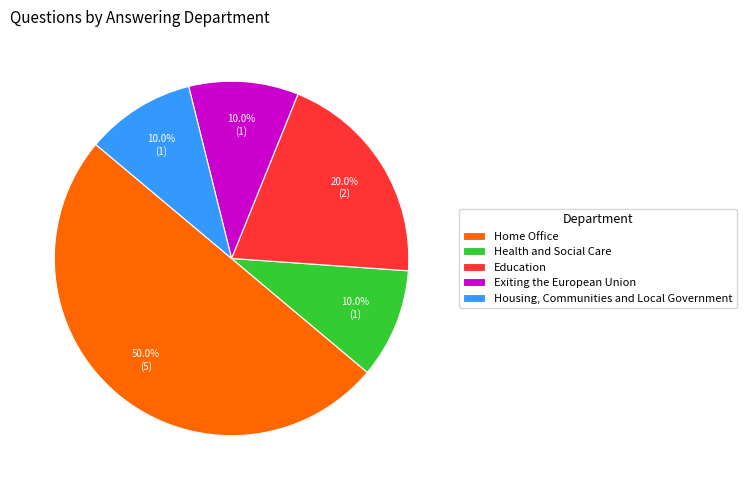

Does Health and Social Care account for over 50% of the chart?

No